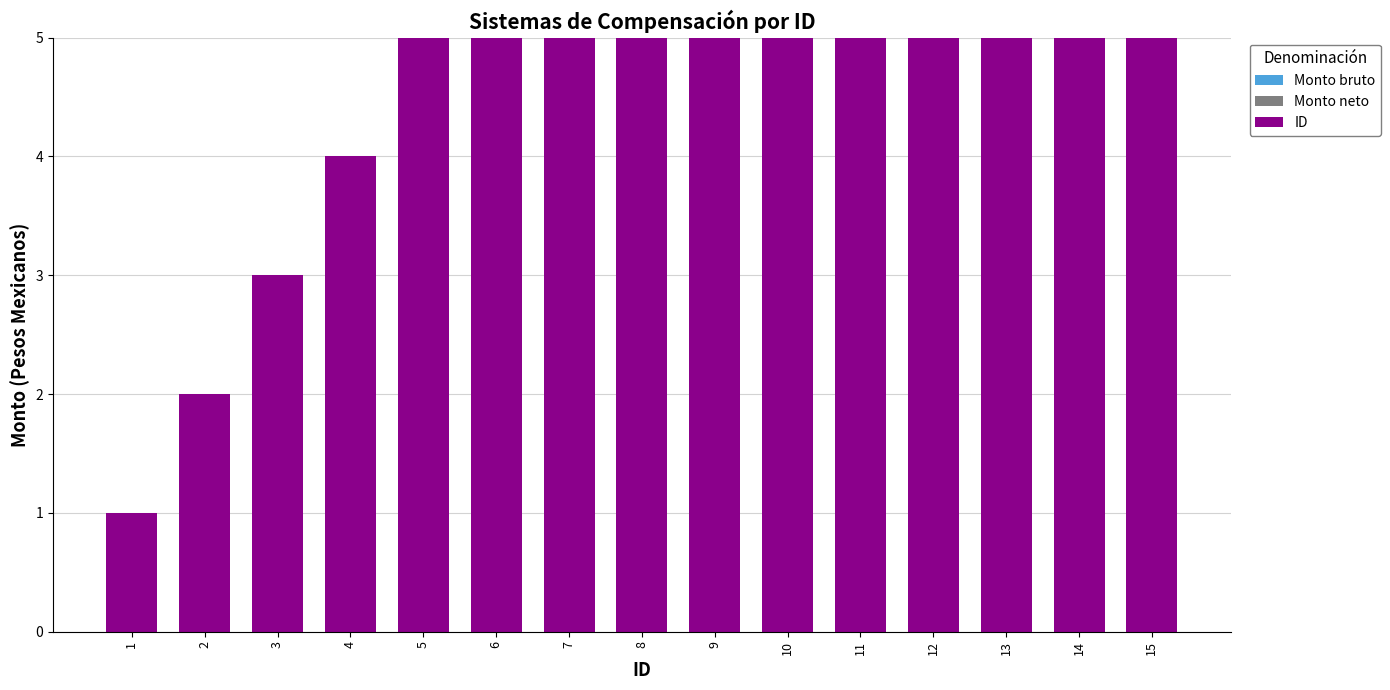

How many distinct data groups are displayed?

3